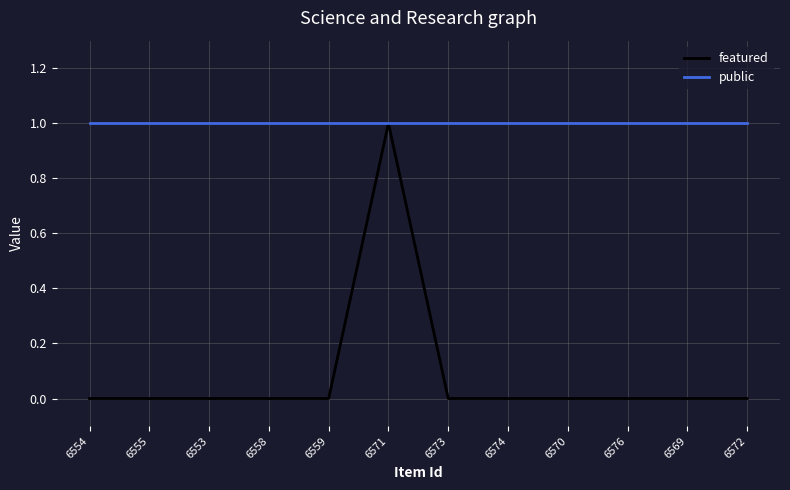

Count the featured values in the range 0 to 1.

12